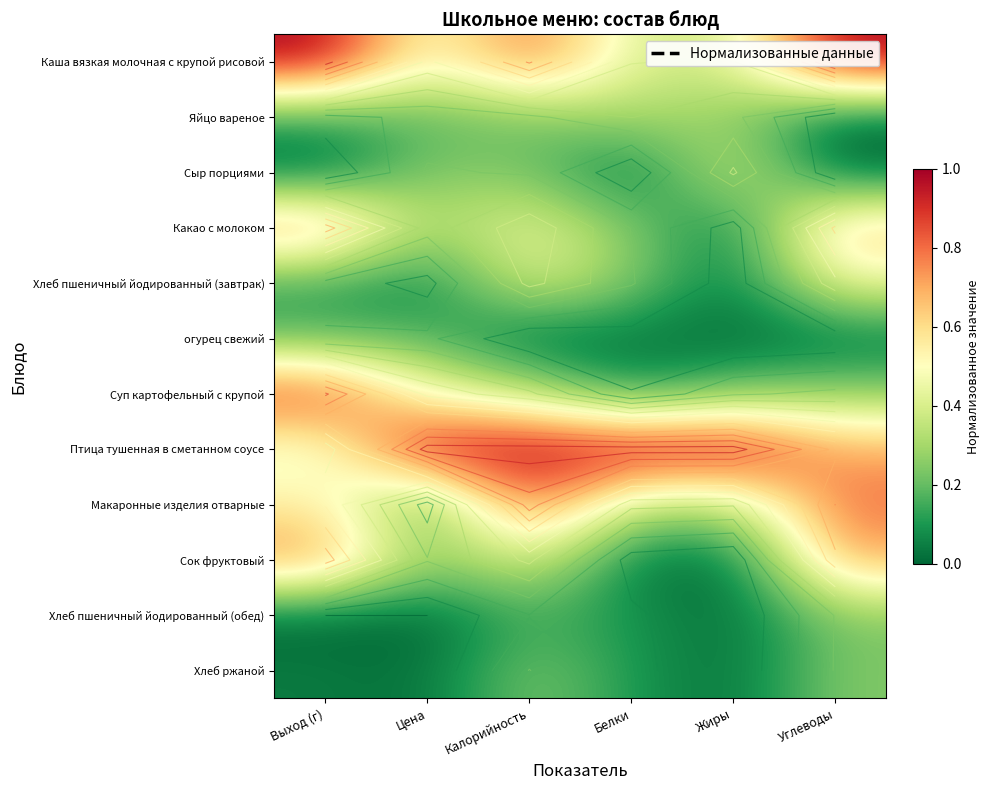

Is it true that Птица тушенная в сметанном соусе equals 0.5 at Цена?

False